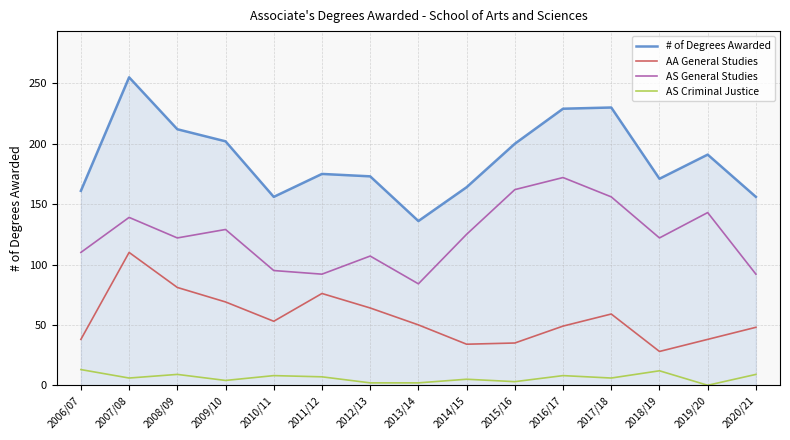

In AS General Studies, how many points are higher than both neighbors (excluding endpoints)?

5